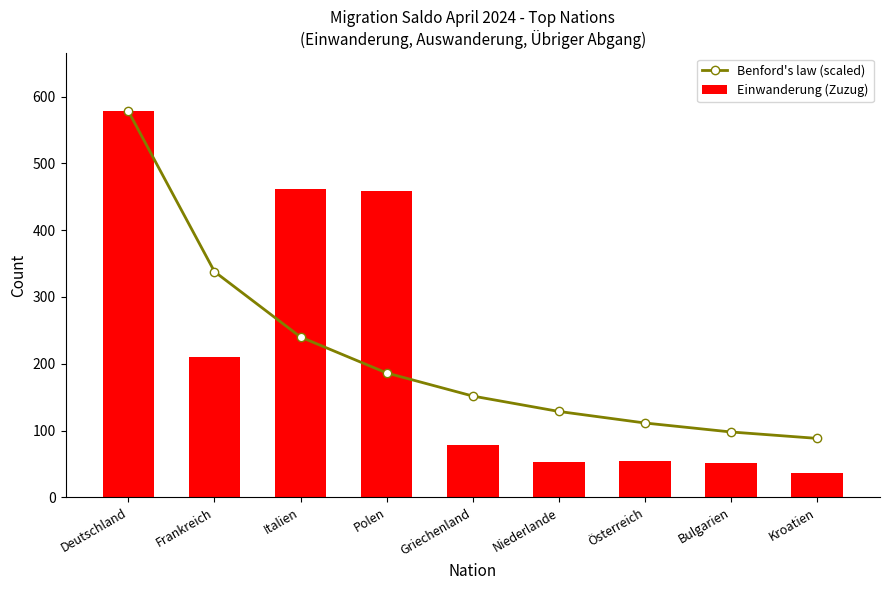

What is the difference between the Einwanderung (Zuzug) values at Griechenland and Frankreich?

131